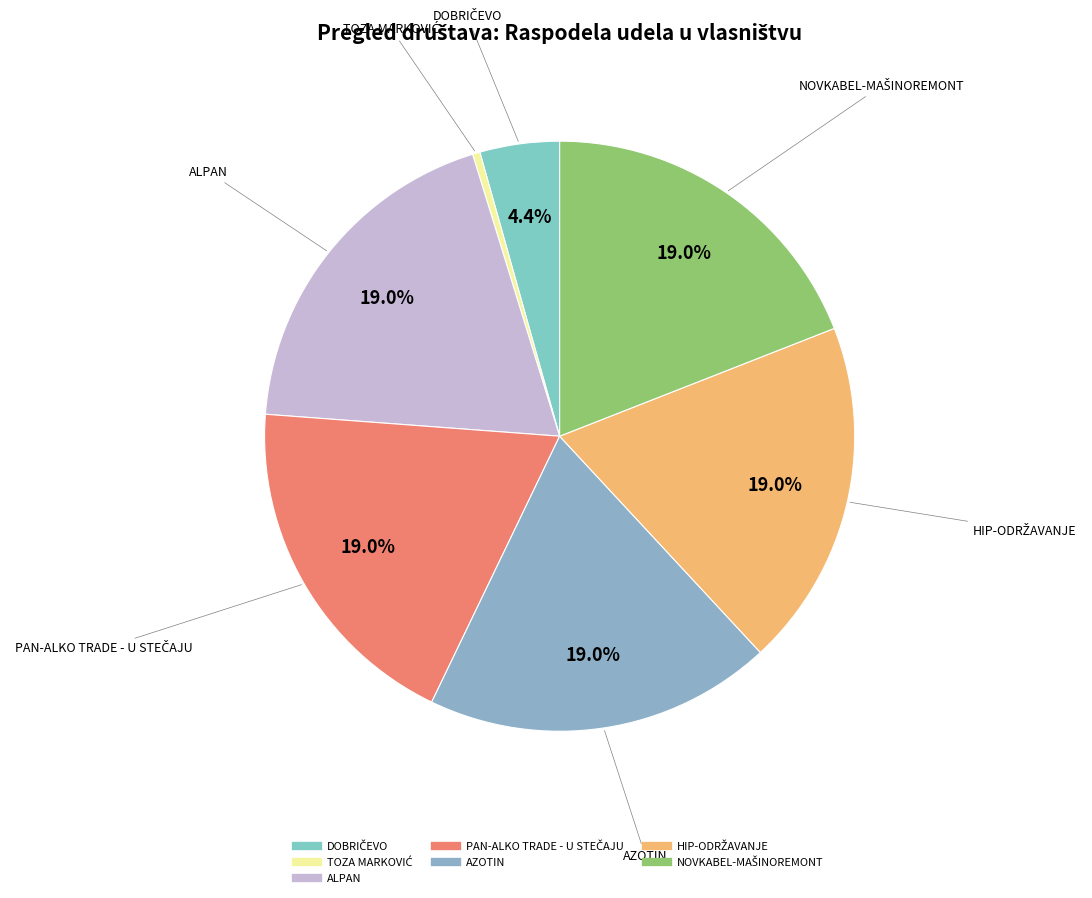

Is there any slice that represents more than half of the pie?

No